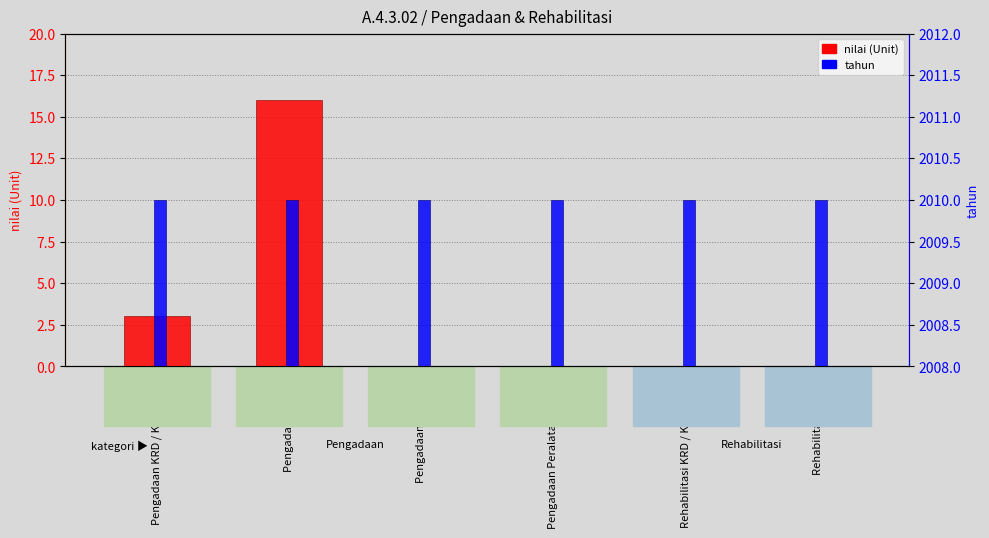

What is the difference between the maximum and minimum values in the nilai (Unit) series?

16